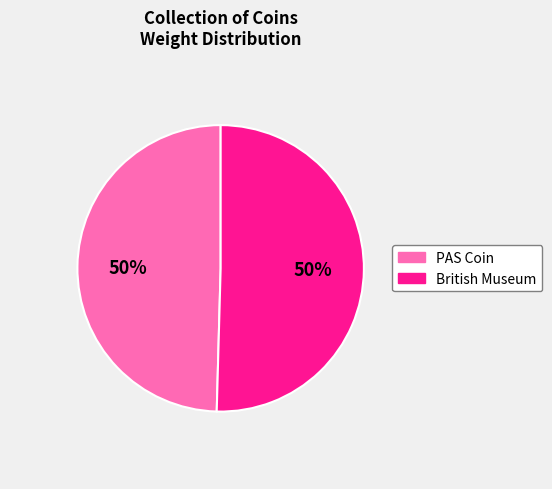

What percentage is the British Museum slice, to the nearest percent?

50%